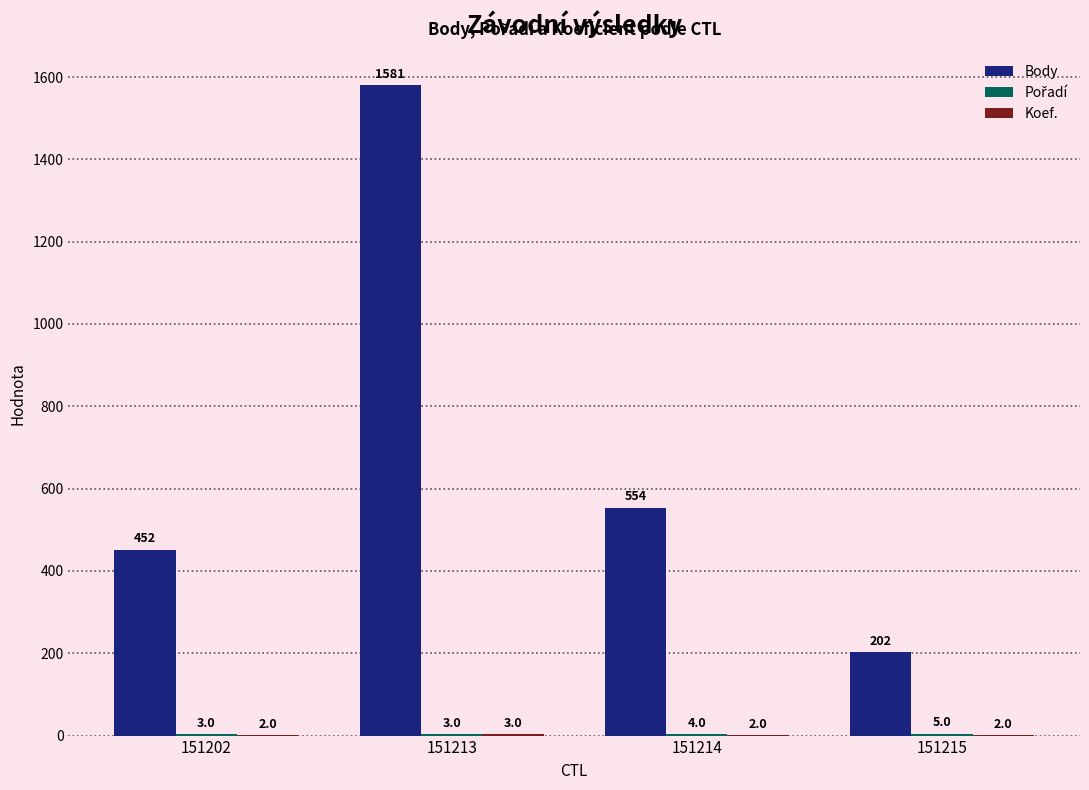

The value of Body at 151202 is 452. True or false?

True